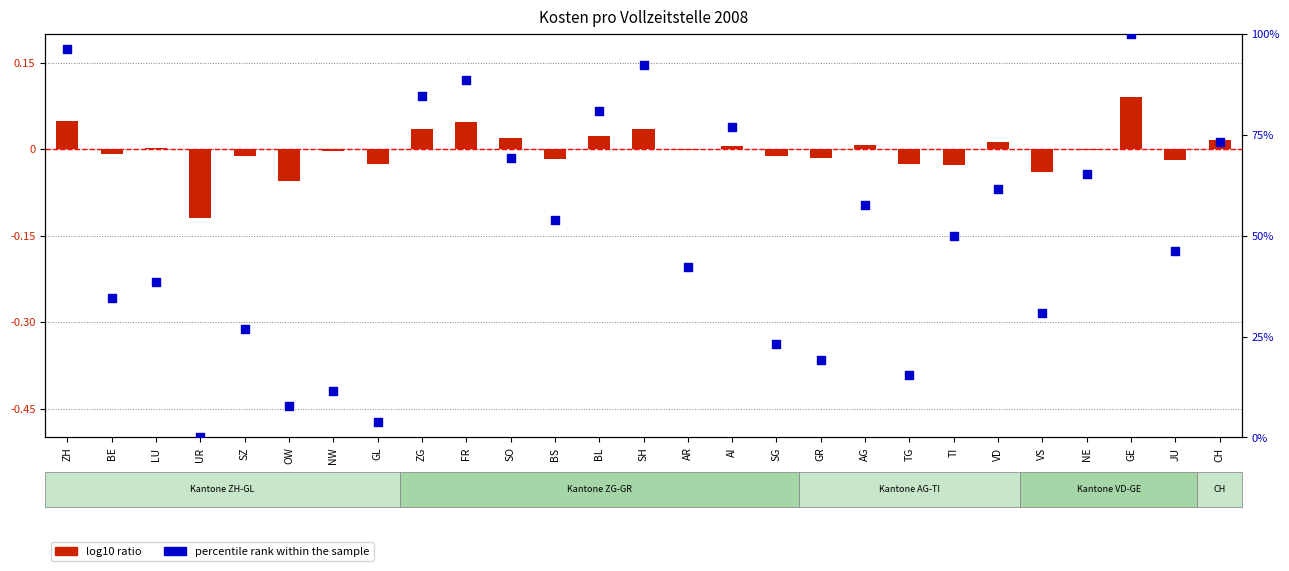

What are all the series names shown in the legend?

log10 ratio, percentile rank within the sample